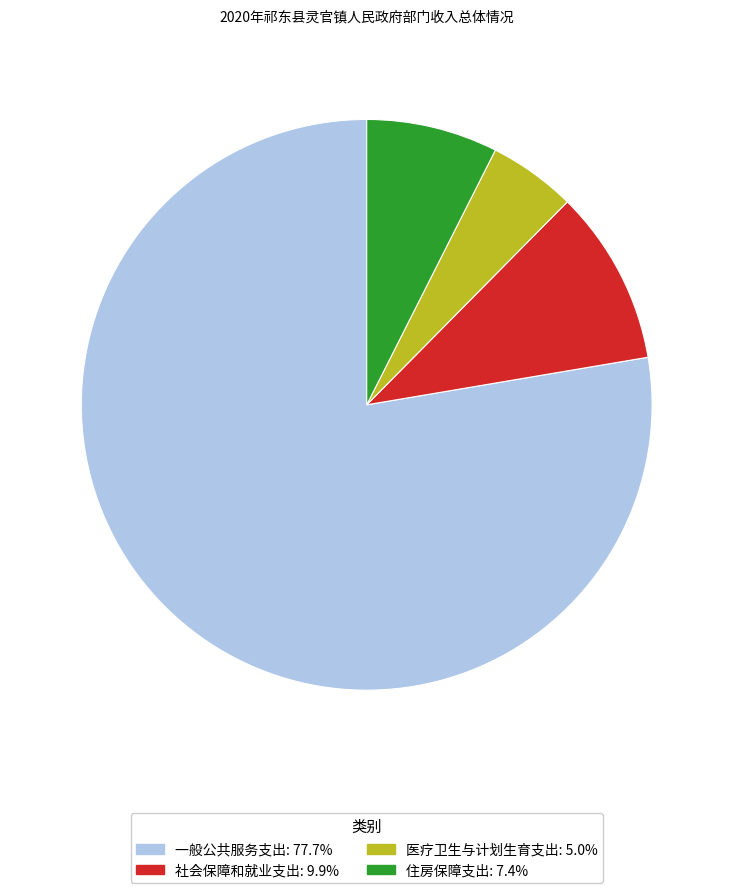

Is there any slice that represents more than half of the pie?

Yes